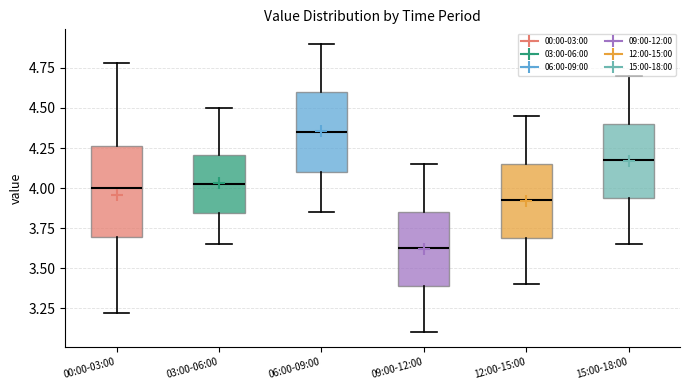

Which box is the tallest, from its lower edge to its upper edge?

00:00-03:00